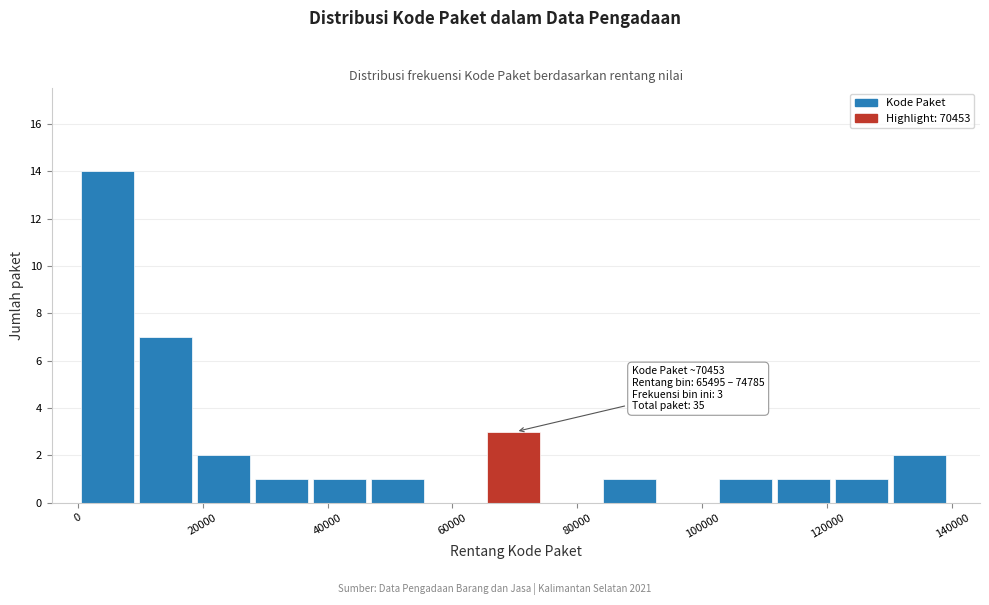

Which range on the x-axis has the tallest bar?

0 to 10000